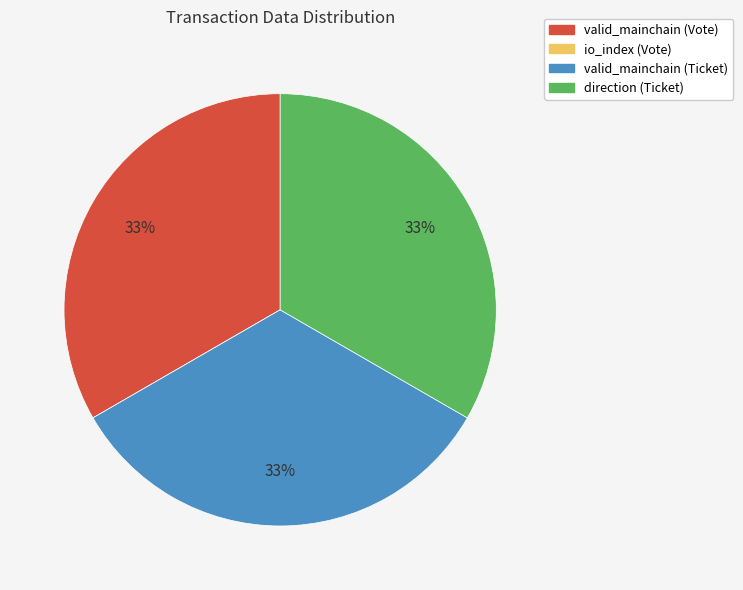

Do valid_mainchain (Ticket) and direction (Ticket) together represent more than half of the pie?

Yes